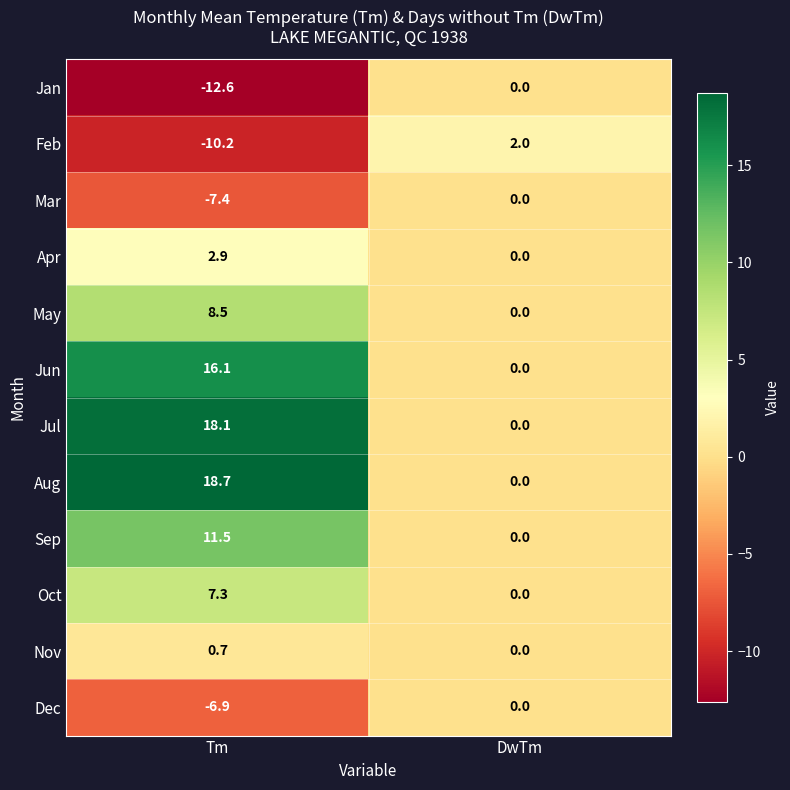

Is it true that Mar equals -10.5 at Tm?

False